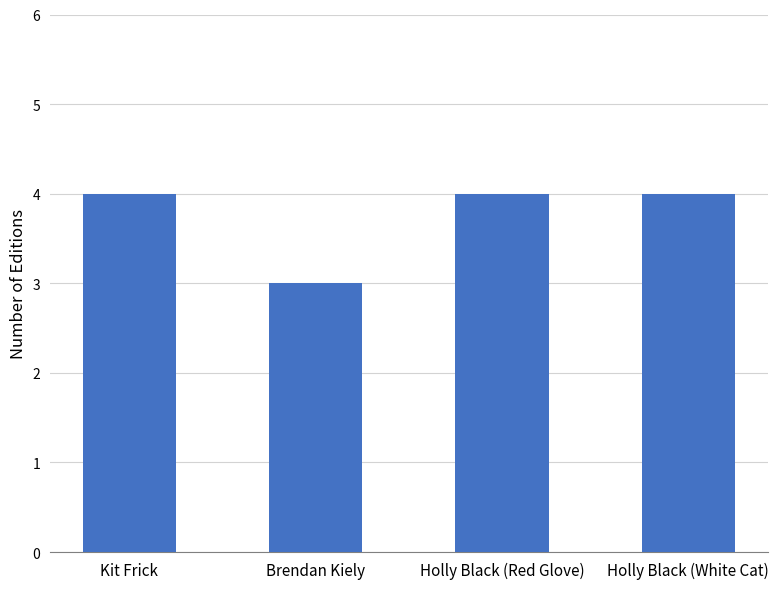

True or false: the data shows 3 at Brendan Kiely.

True